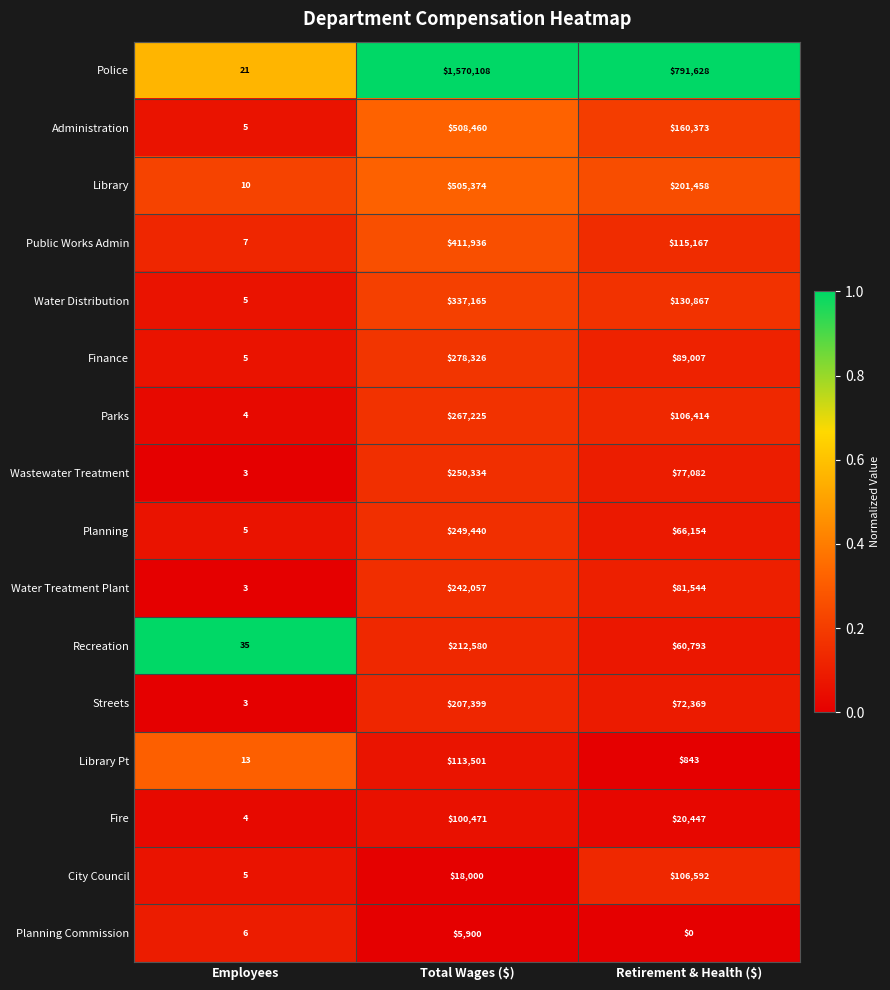

Which series has the widest spread of values?

Police